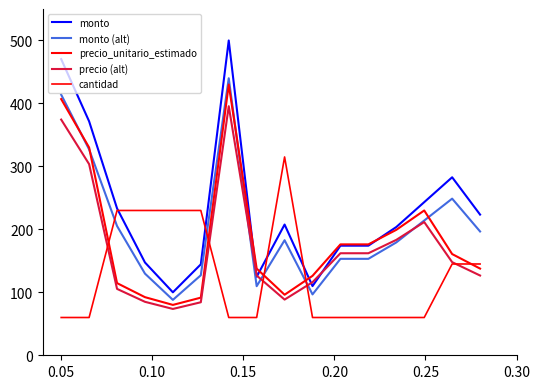

Between which two adjacent categories do precio_unitario_estimado and cantidad first intersect?

0.05 and 0.10